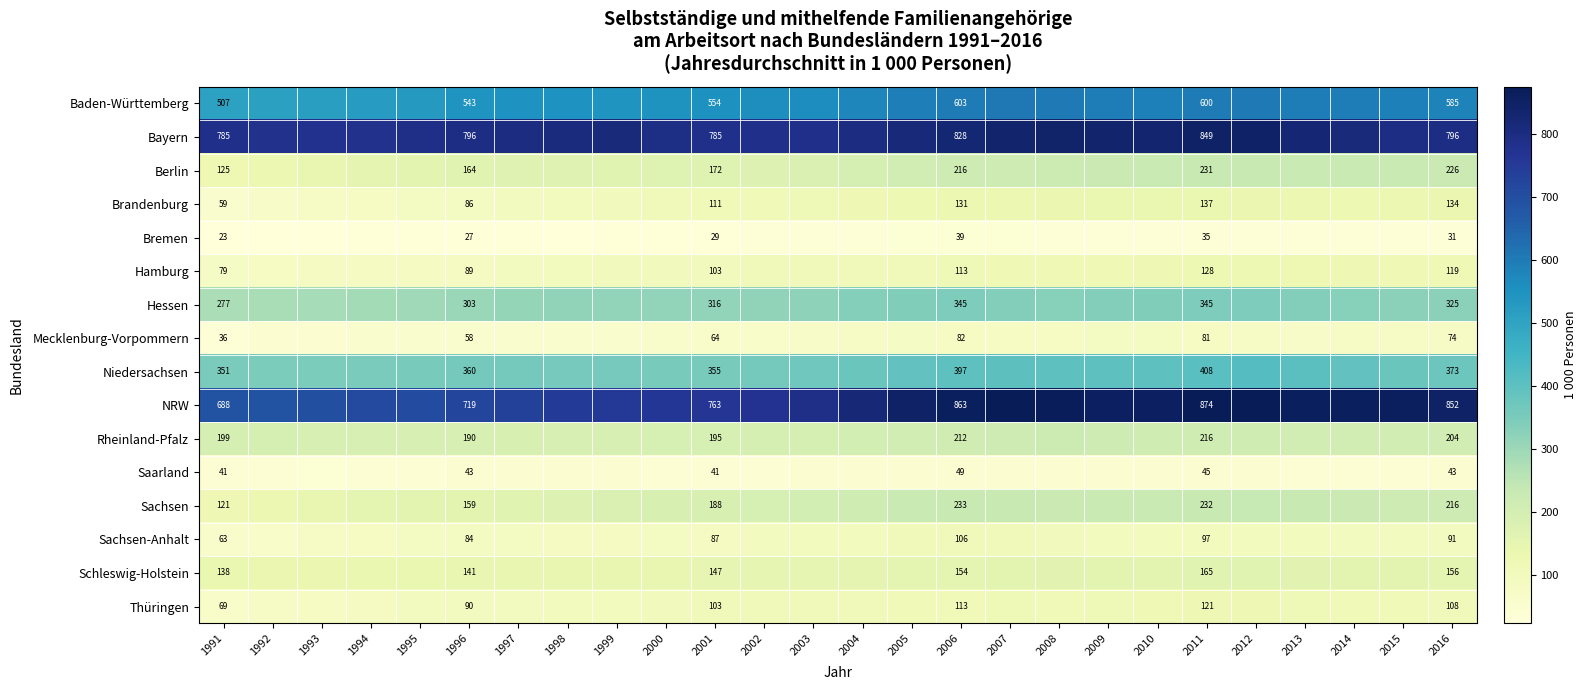

The value of Berlin at 2006 is 216.3. True or false?

True